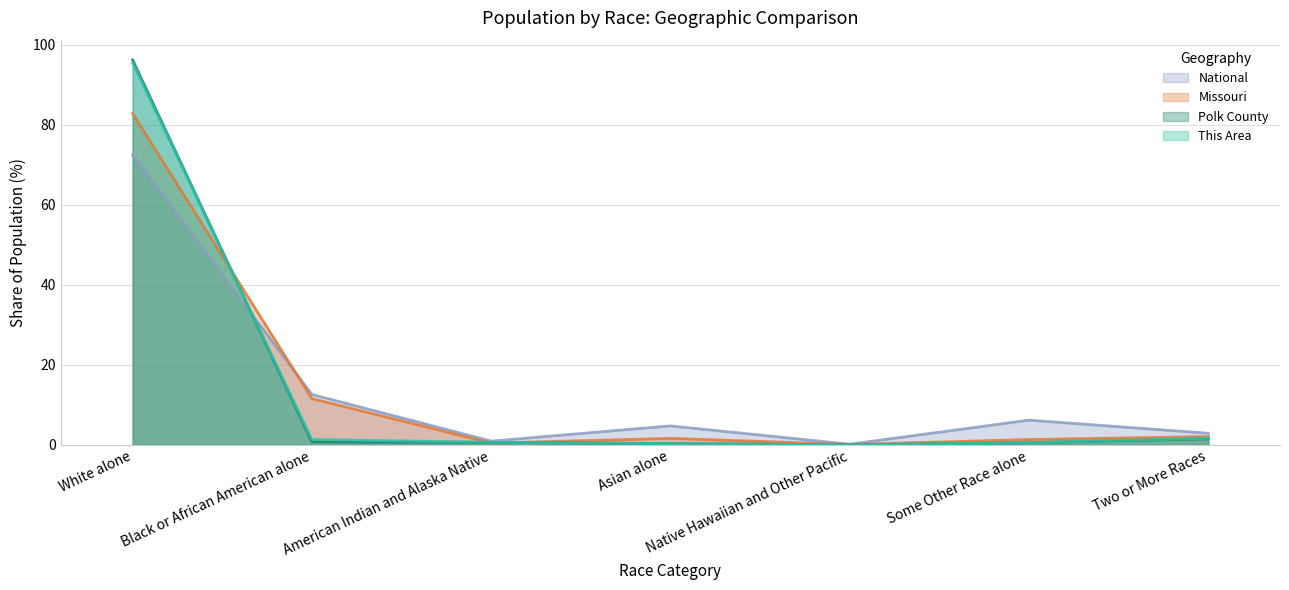

Does the chart have visible grid lines?

Yes